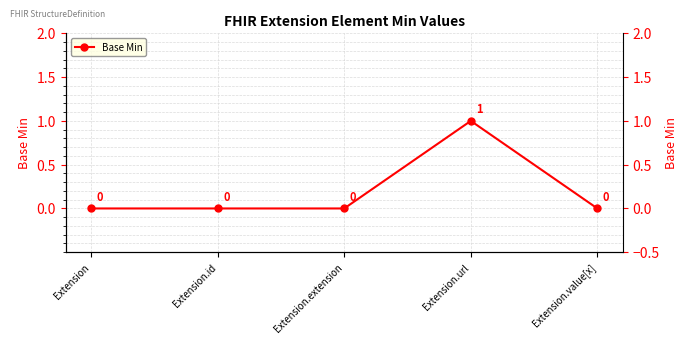

List the labels in order of value, largest first.

Extension.url, Extension, Extension.id, Extension.extension, Extension.value[x]